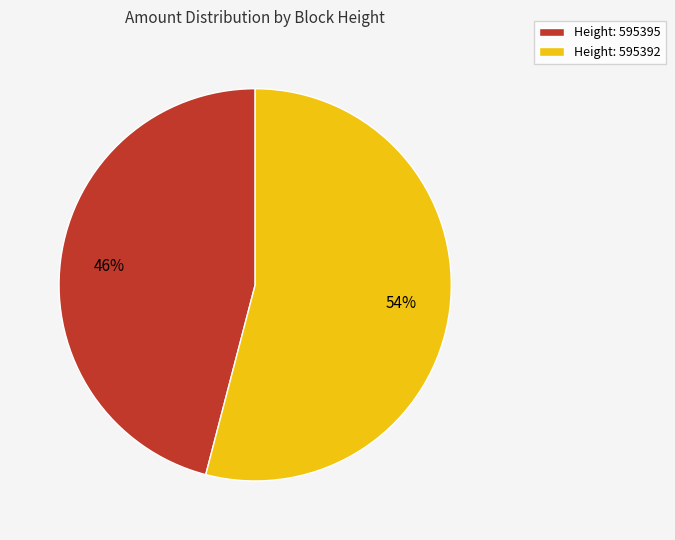

Which category has the biggest portion of the pie?

Height: 595392